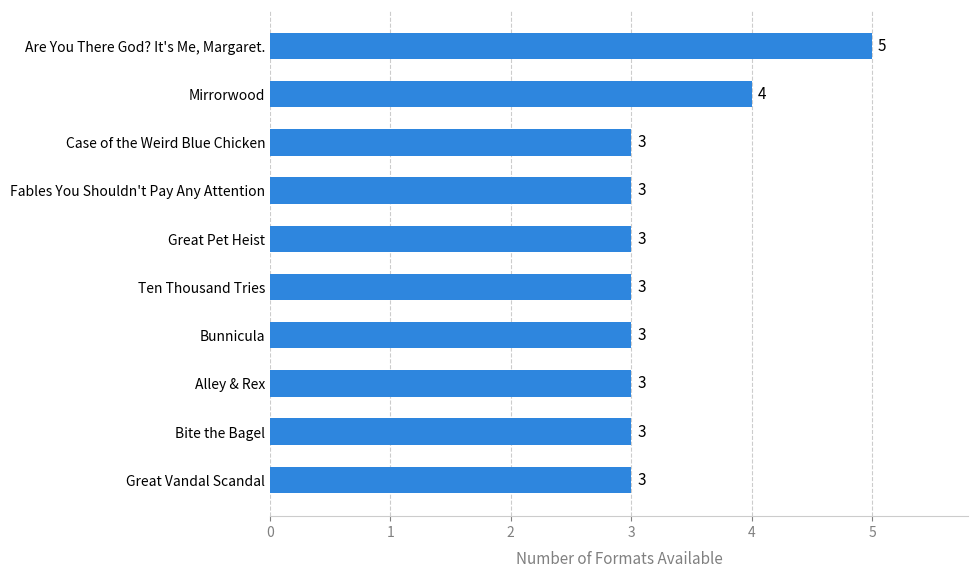

At which label is the value closest to 4?

Mirrorwood